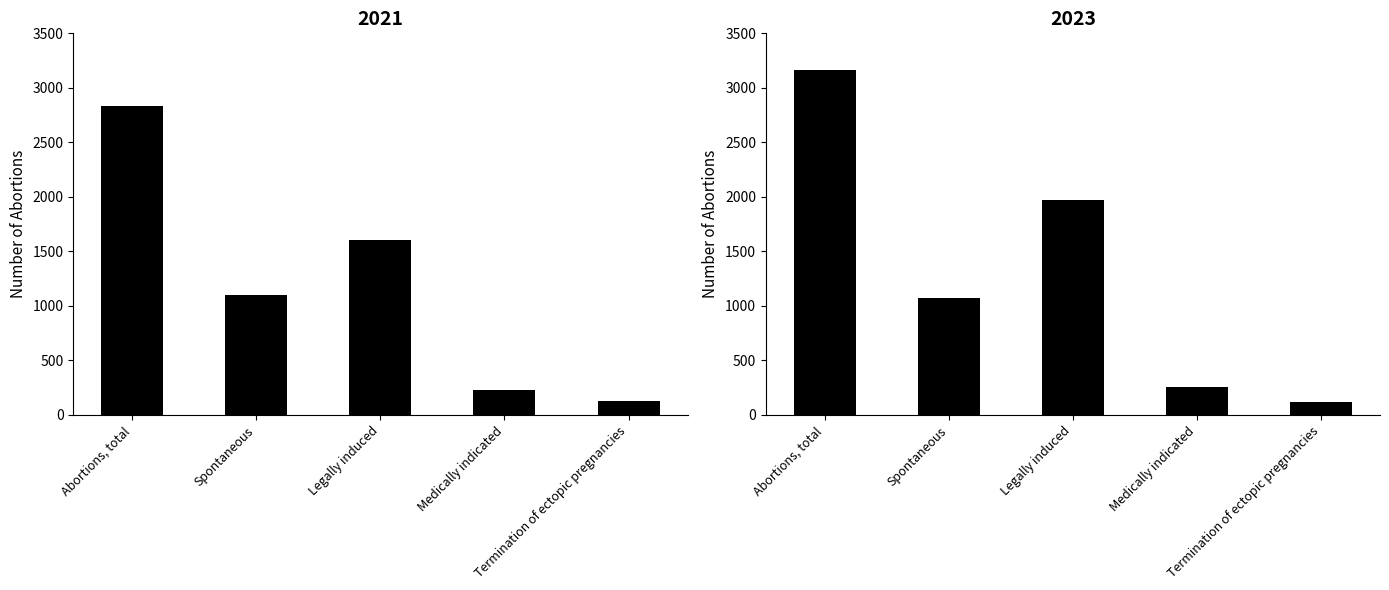

Does the chart contain stacked bars?

No